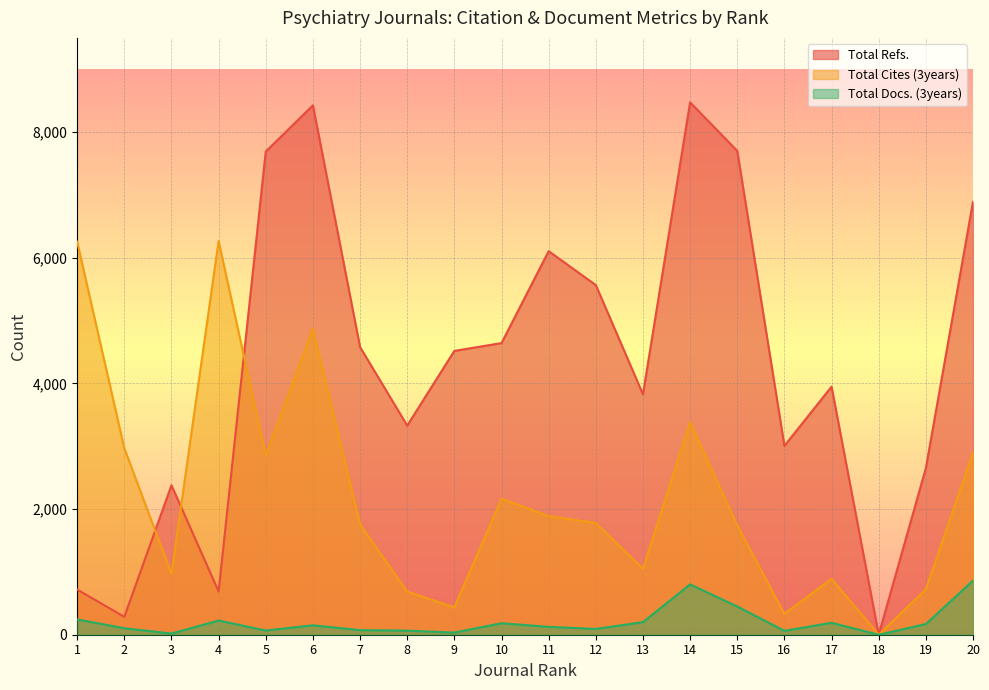

Reading right to left, list all the values displayed in this chart.

Total Refs.: 6892	2651	0	3948	3007	7701	8474	3827	5566	6105	4642	4518	3329	4579	8426	7691	688	2379	285	719
Total Cites (3years): 2901	722	0	889	332	1739	3383	1049	1779	1888	2165	436	687	1755	4873	2853	6266	967	2968	6255
Total Docs. (3years): 861	170	0	190	62	449	801	200	92	125	183	34	65	73	150	67	226	19	103	244